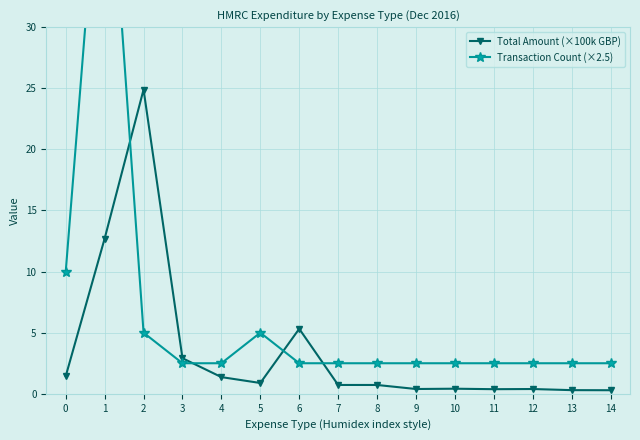

What are all the series names shown in the legend?

Total Amount (×100k GBP), Transaction Count (×2.5)